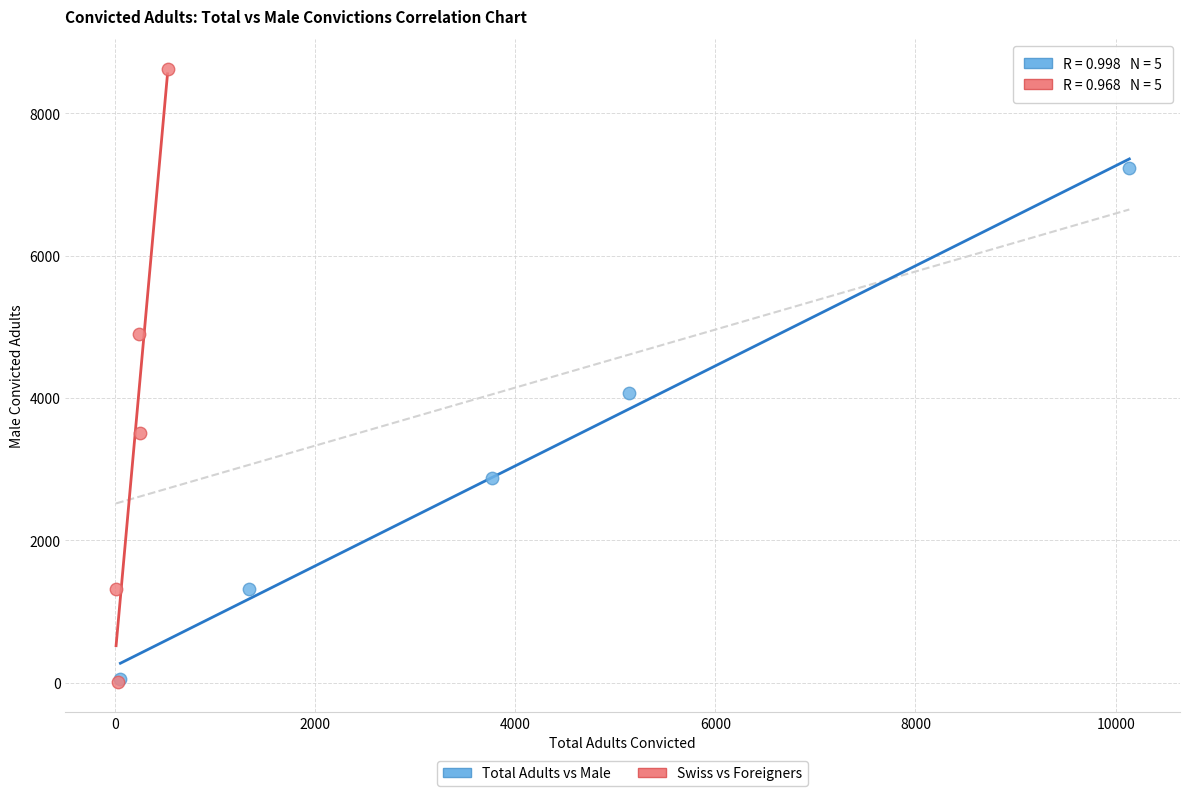

Which series has the widest spread of Y values?

Swiss vs Foreigners